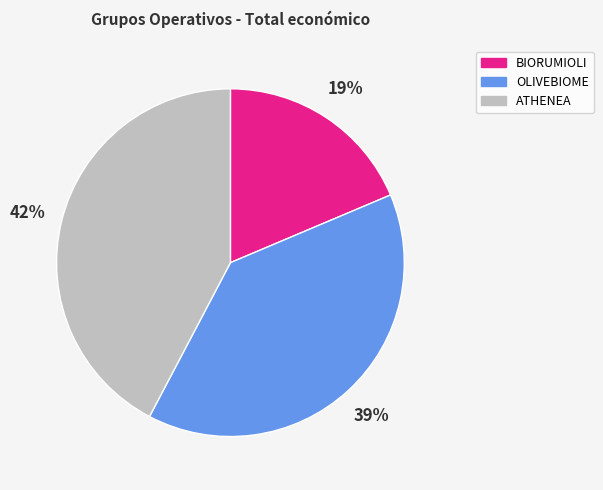

To the nearest percent, what is the combined percentage of ATHENEA and BIORUMIOLI?

61%